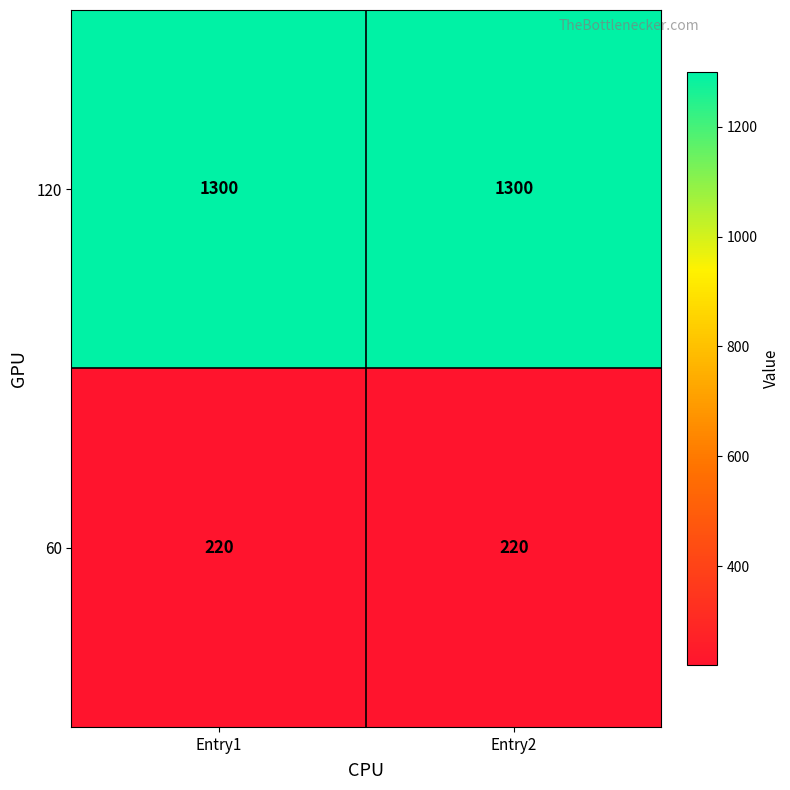

How many categories are shown in the chart?

2